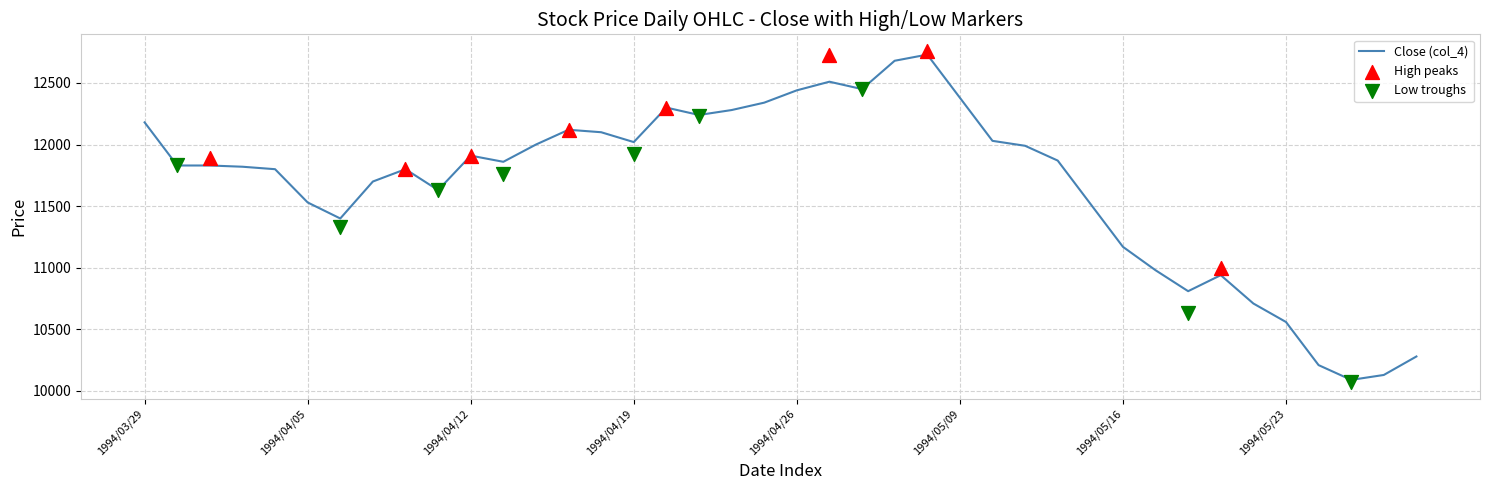

What is the highest value of the Close (col_4) series?

12730